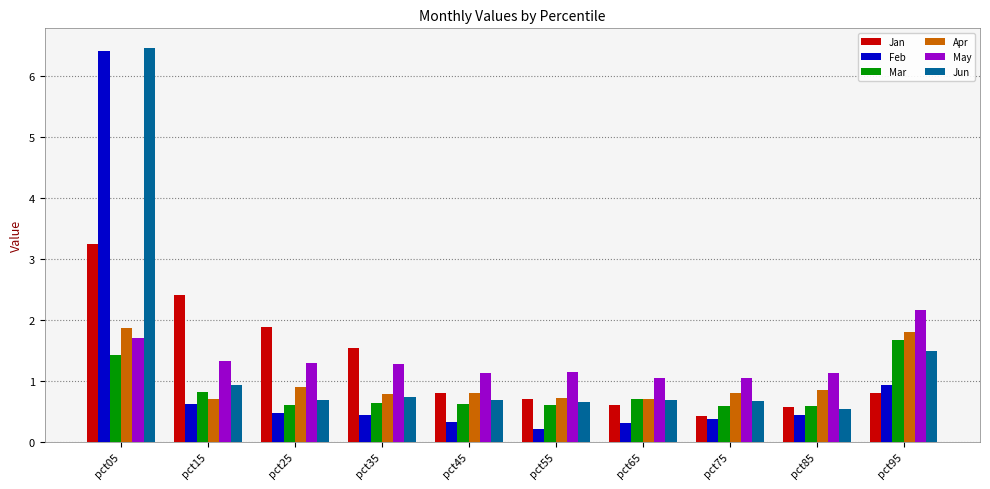

True or false: May has a value of 0.4 at pct85.

False